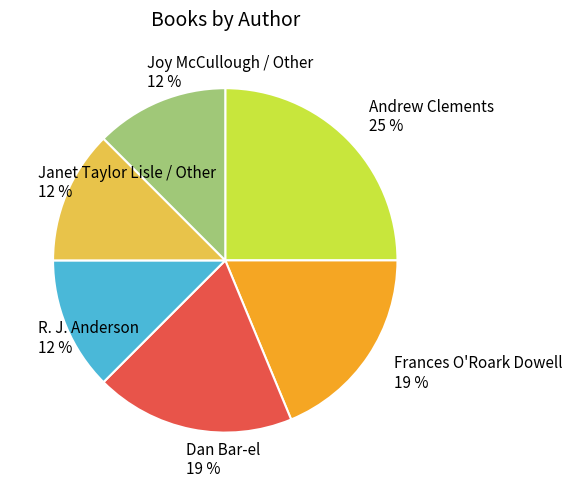

Does any single category account for the majority?

No